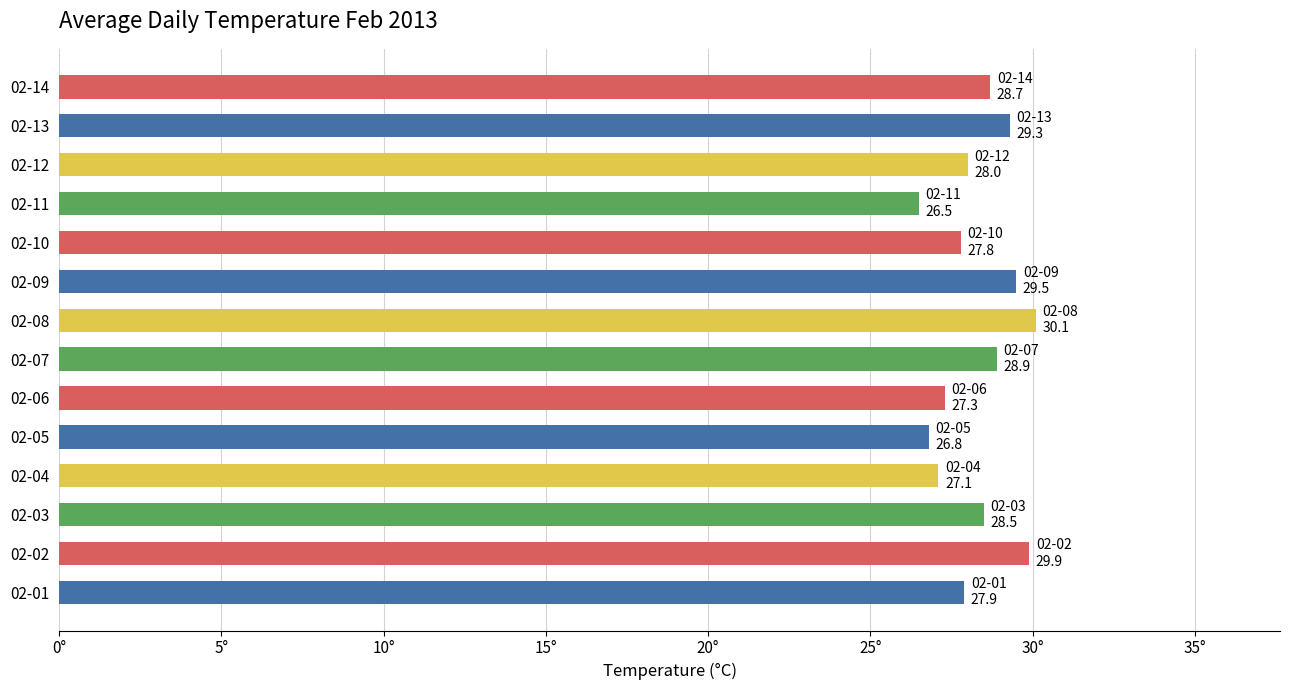

What is the difference between the second highest and minimum values?

3.4